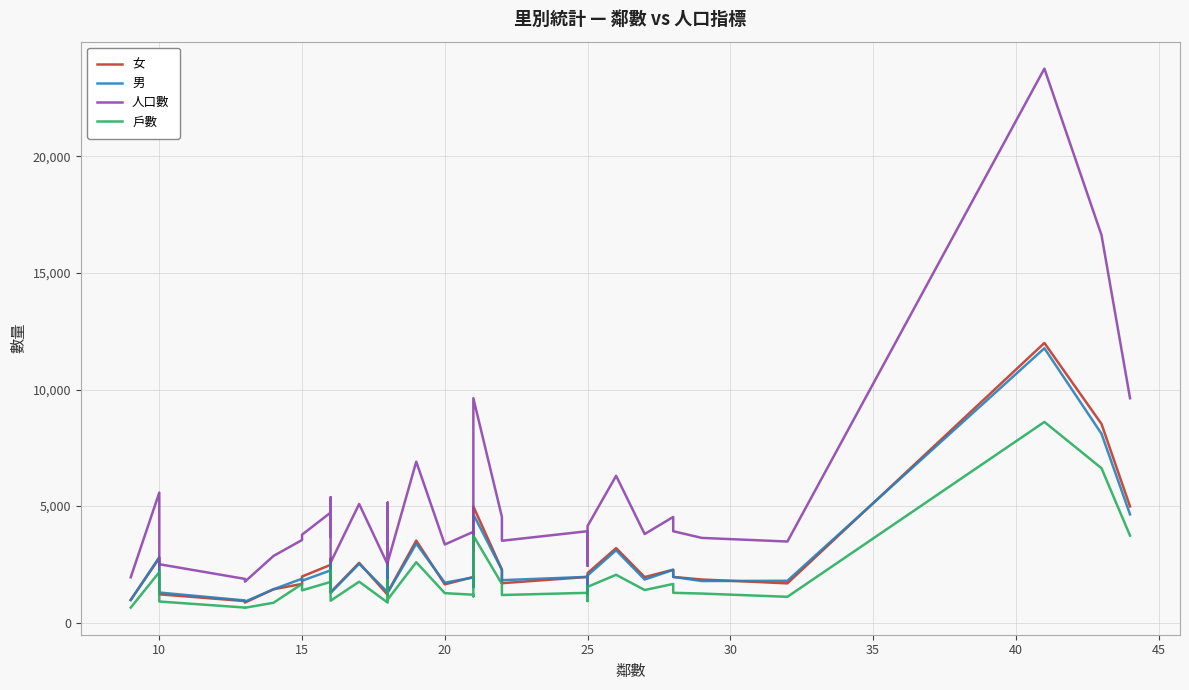

How many data points in 女 are above 1956?

18